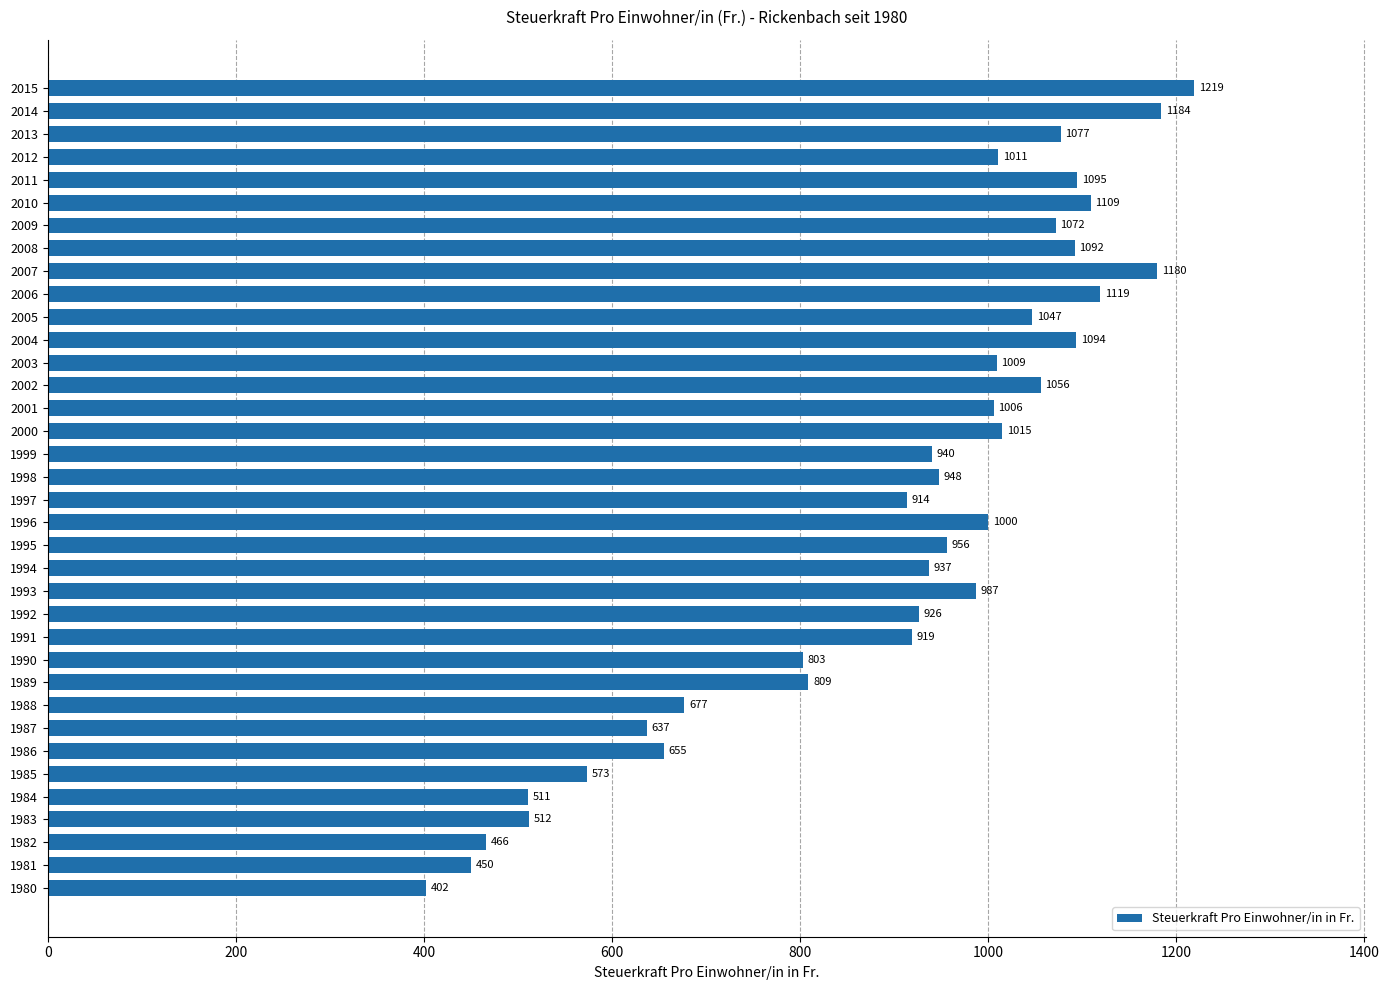

What is the change in value from 1989 to 2014?

+375